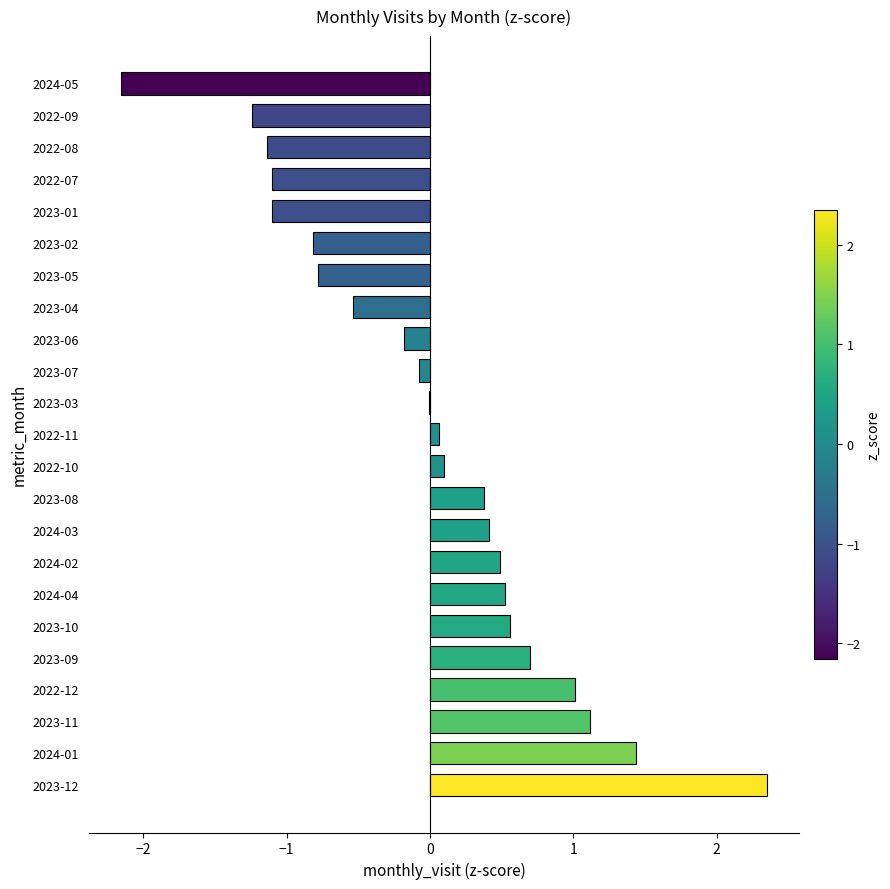

Which has a higher value, 2022-08 or 2024-03?

2024-03